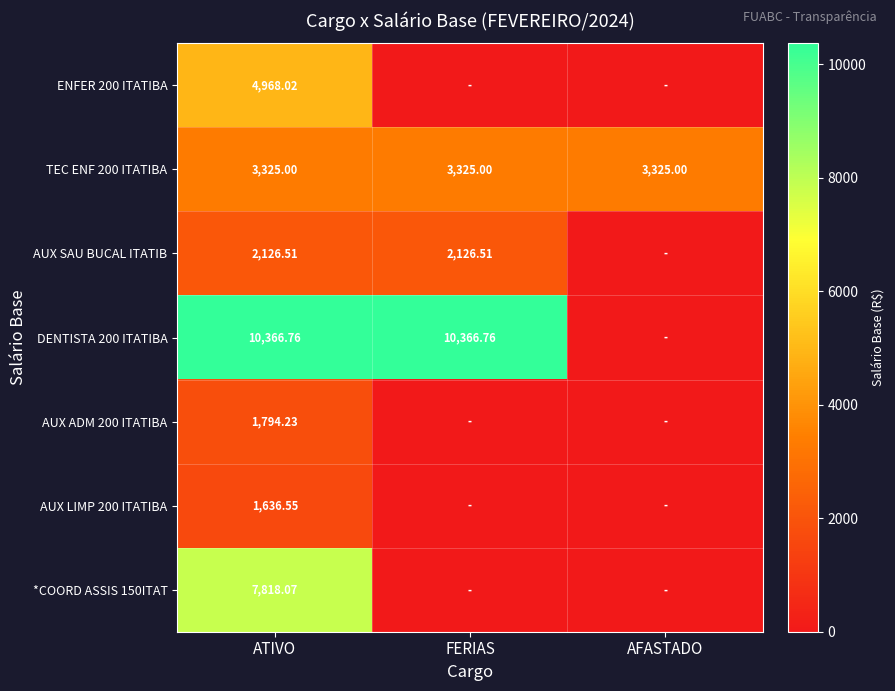

True or false: AUX LIMP 200 ITATIBA has a value of -873.4 at FERIAS.

False